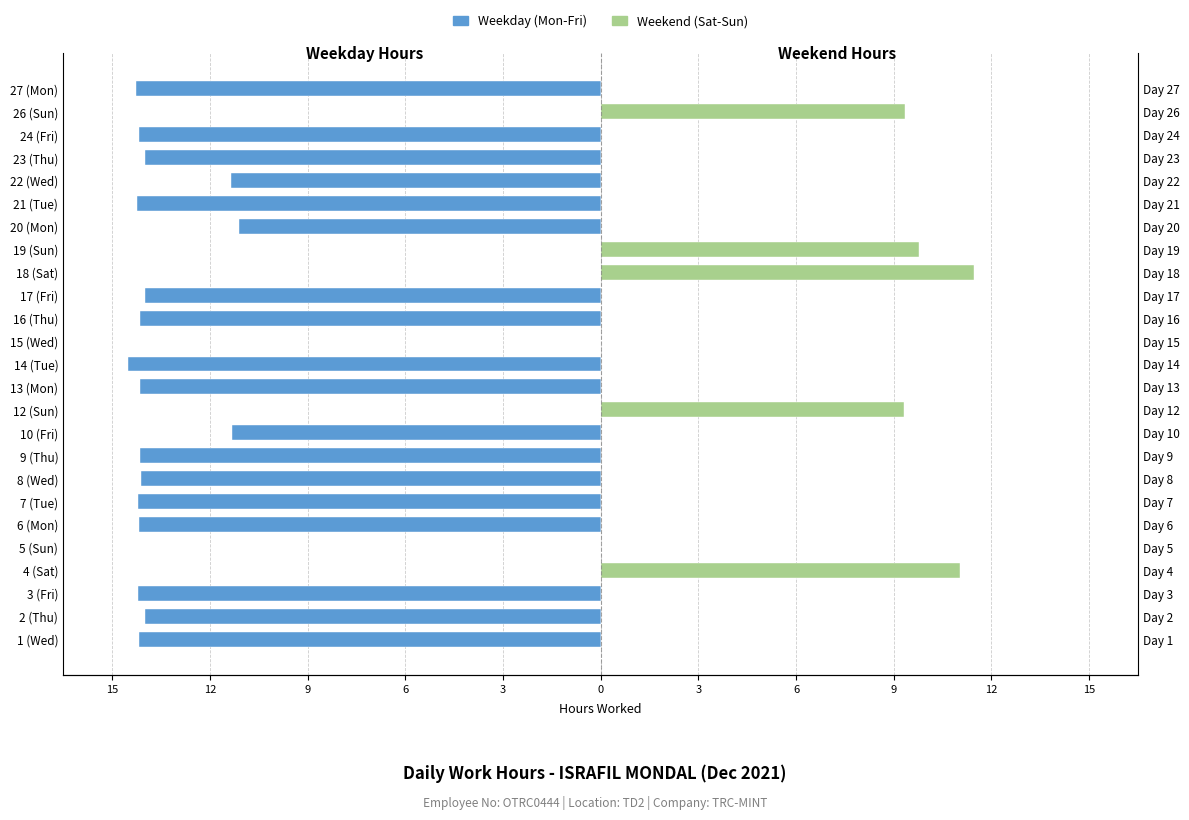

What is the label of the 11th bar from the right?

16 (Thu)